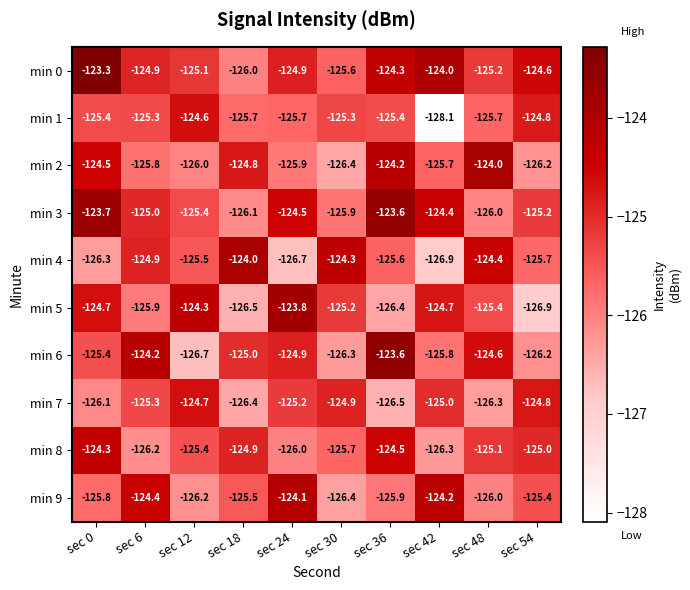

Rank the series at sec 18 from lowest to highest value.

min 5, min 7, min 3, min 0, min 1, min 9, min 6, min 8, min 2, min 4